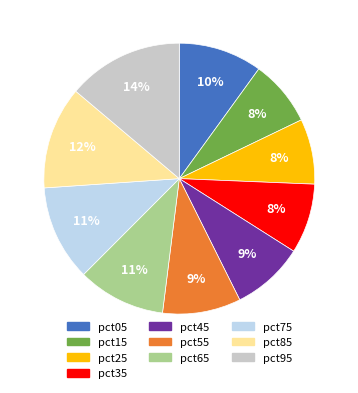

Which category has the biggest portion of the pie?

pct95